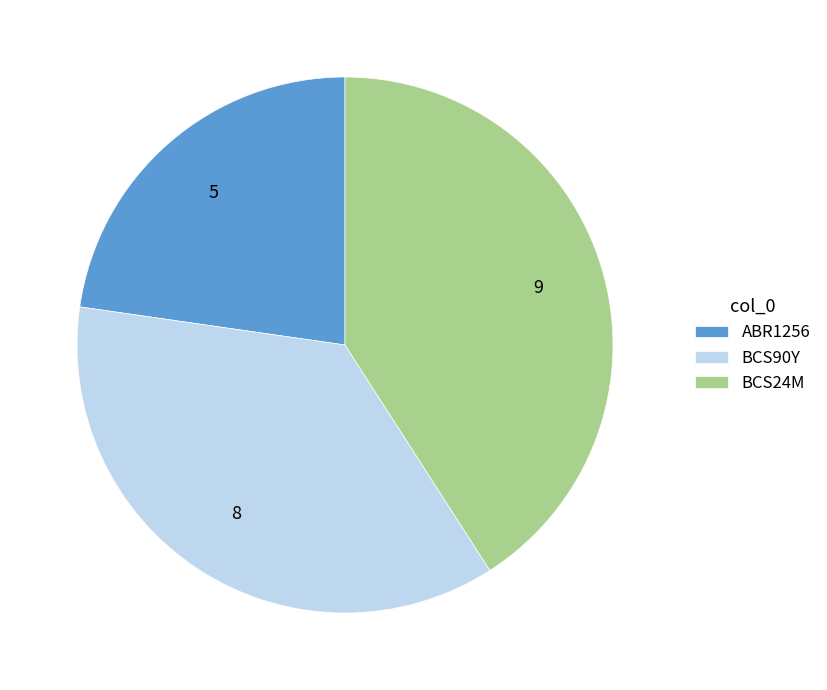

True or false: BCS90Y accounts for 50% of the total.

False